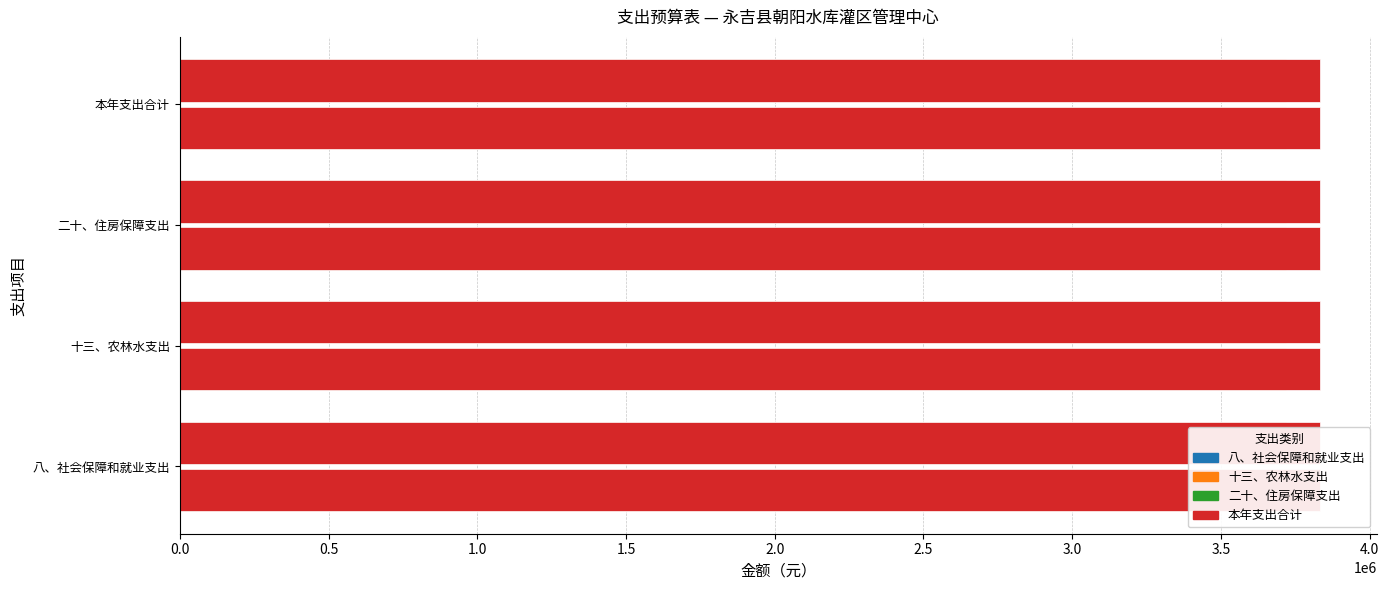

Does the chart contain stacked bars?

No